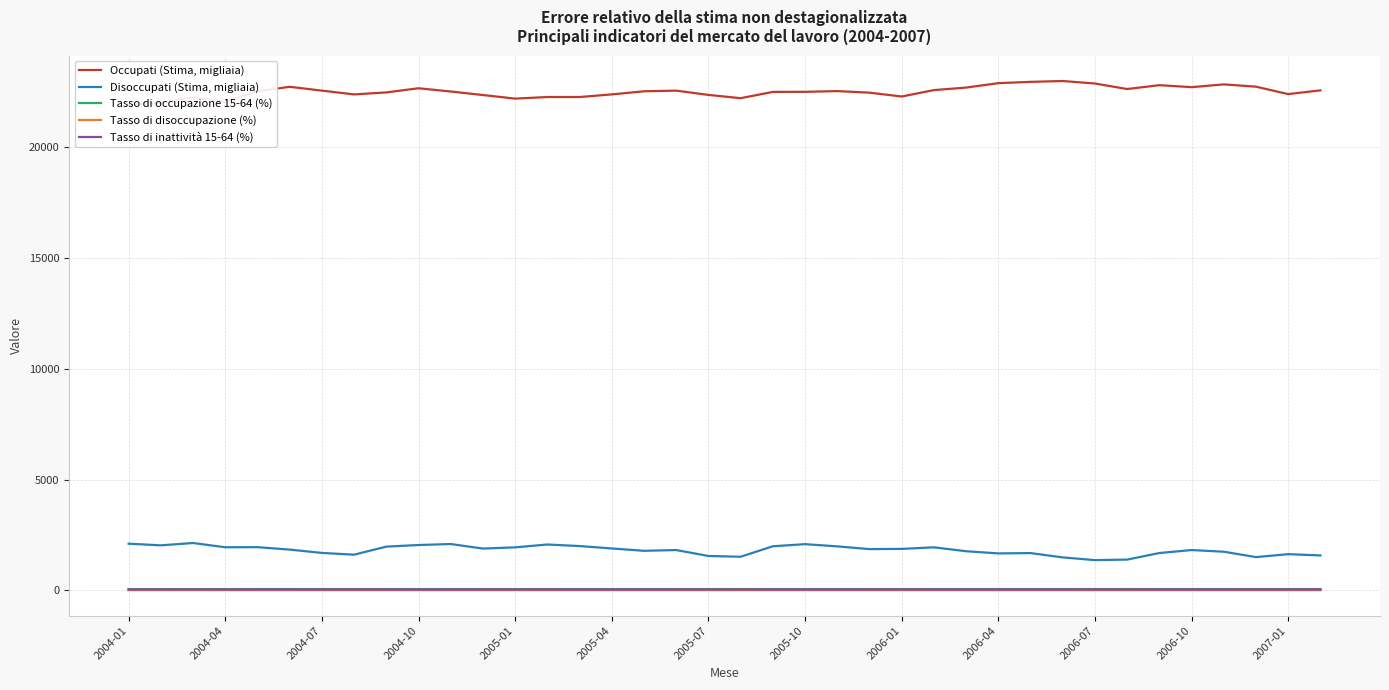

Reading left to right, what are all the values shown in this chart?

Occupati (Stima, migliaia): 21927.7	22011.9	22261.9	22057.5	22530.1	22734.3	22561.1	22390.4	22480.3	22668.6	22522.0	22362.1	22200.4	22273.0	22273.0	22390.8	22531.7	22560.9	22368.4	22220.1	22503.3	22507.8	22540.0	22469.9	22296.0	22585.1	22699.2	22898.8	22957.1	22995.0	22883.2	22633.4	22807.3	22717.9	22843.1	22739.7	22404.2	22574.0
Disoccupati (Stima, migliaia): 2106.1	2031.2	2135.9	1944.2	1948.4	1839.5	1688.8	1609.3	1972.7	2045.1	2090.5	1885.0	1940.3	2069.2	1998.7	1890.4	1784.0	1818.7	1551.3	1516.0	1989.3	2084.5	1984.3	1861.1	1870.6	1941.3	1765.5	1666.8	1681.4	1486.8	1364.1	1388.2	1684.4	1819.0	1742.3	1499.9	1632.4	1576.1
Tasso di occupazione 15-64 (%): 56.6	56.8	57.3	56.8	57.9	58.4	58.1	57.6	57.9	58.3	57.8	57.5	57.1	57.1	57.3	57.5	57.8	57.9	57.4	57.0	57.7	57.8	57.8	57.6	57.2	57.9	58.3	58.7	58.8	58.9	58.7	58.0	58.4	58.2	58.6	58.4	57.5	57.9
Tasso di disoccupazione (%): 8.8	8.4	8.8	8.1	8.0	7.5	7.0	6.7	8.1	8.3	8.5	7.8	8.0	8.5	8.2	7.8	7.3	7.5	6.5	6.4	8.1	8.5	8.1	7.7	7.7	7.9	7.2	6.8	6.8	6.1	5.6	5.8	6.9	7.4	7.1	6.2	6.8	6.5
Tasso di inattività 15-64 (%): 37.9	37.9	37.1	38.1	37.0	36.8	37.5	38.2	37.0	36.4	36.7	37.6	37.9	37.5	37.5	37.6	37.6	37.4	38.6	39.0	37.1	36.8	37.0	37.5	37.9	37.0	37.1	37.0	36.8	37.3	37.7	38.4	37.2	37.1	36.9	37.7	38.3	38.0